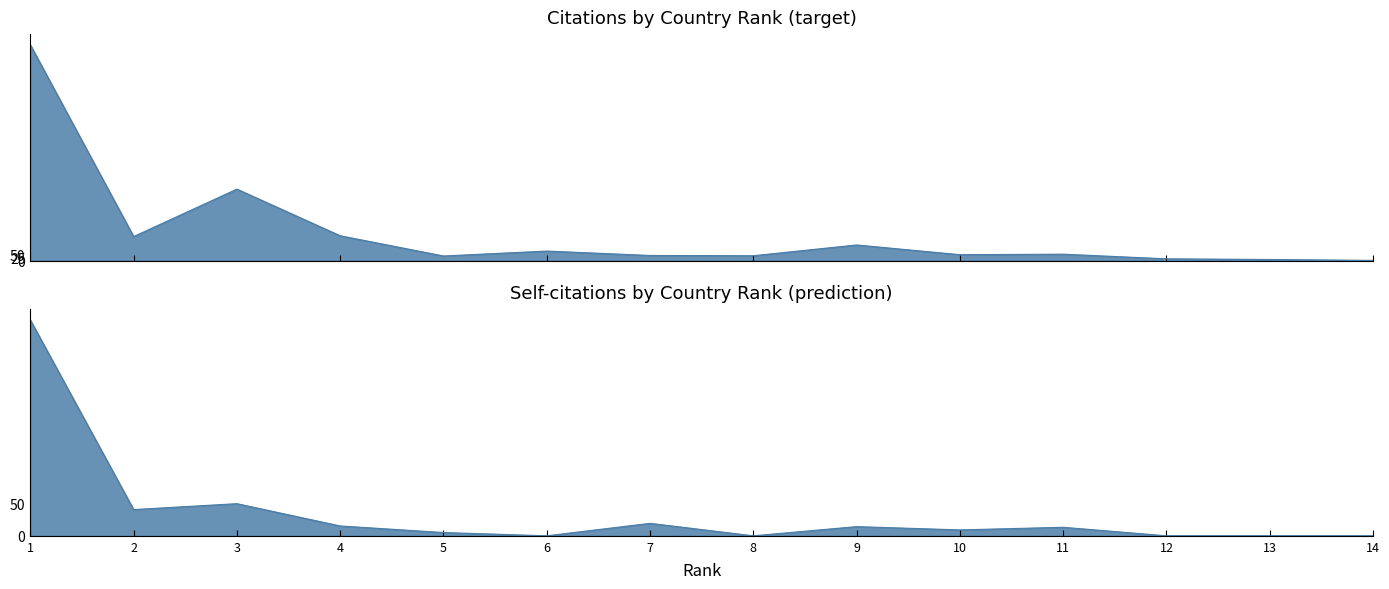

At 8, list the series in order from smallest to largest.

Self-citations, Citations